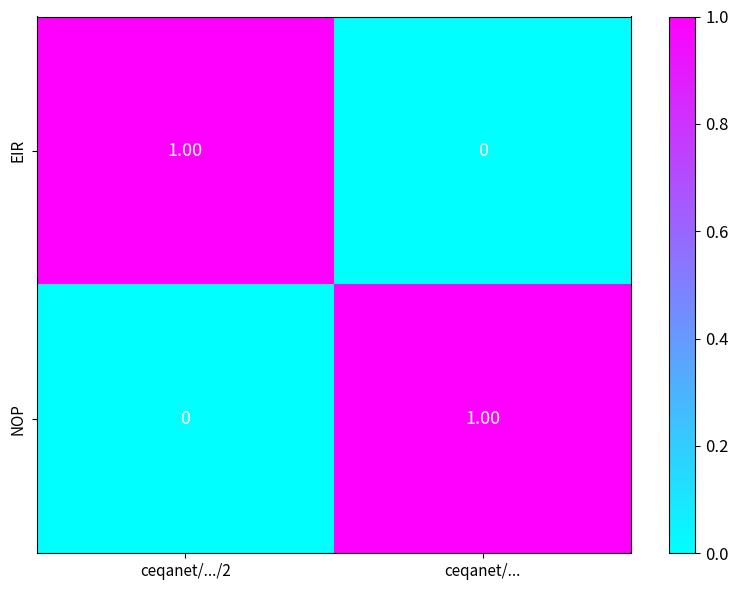

Which category has the lowest value in the EIR series?

ceqanet/...